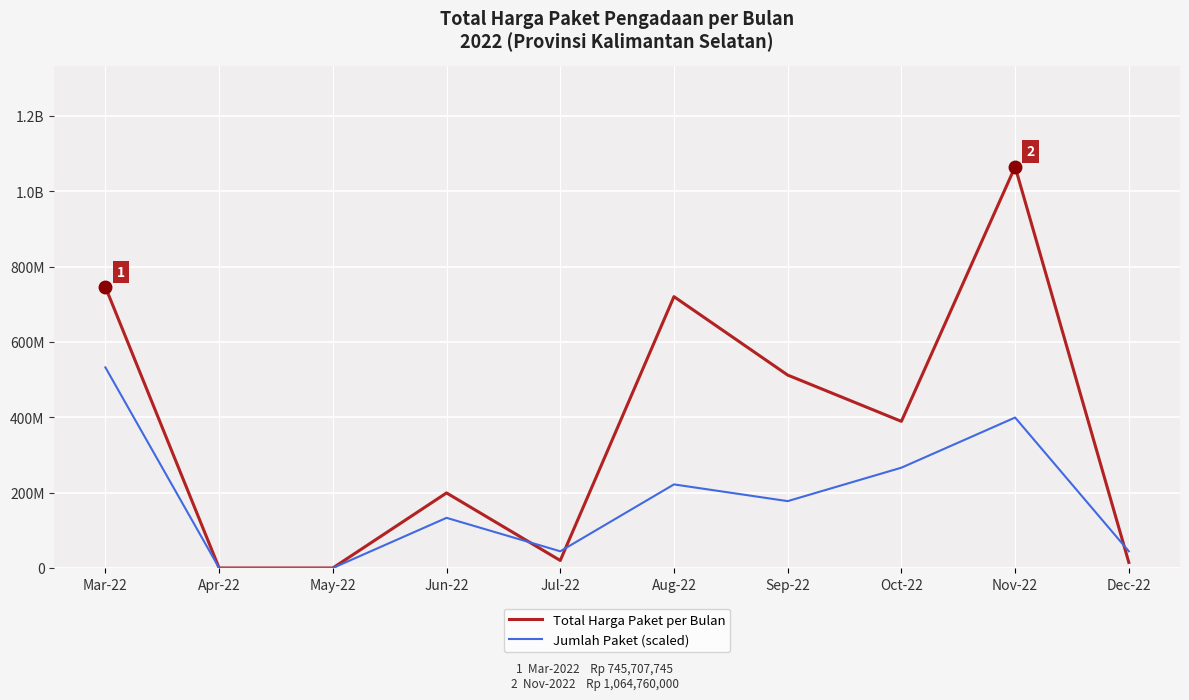

After their last crossing, which series has the higher values: Total Harga Paket per Bulan or Jumlah Paket (scaled)?

Jumlah Paket (scaled)